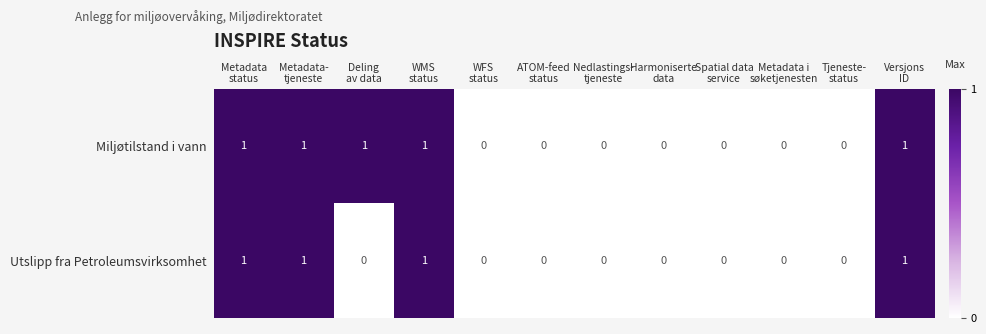

Which series has the largest total across all categories?

Miljøtilstand i vann